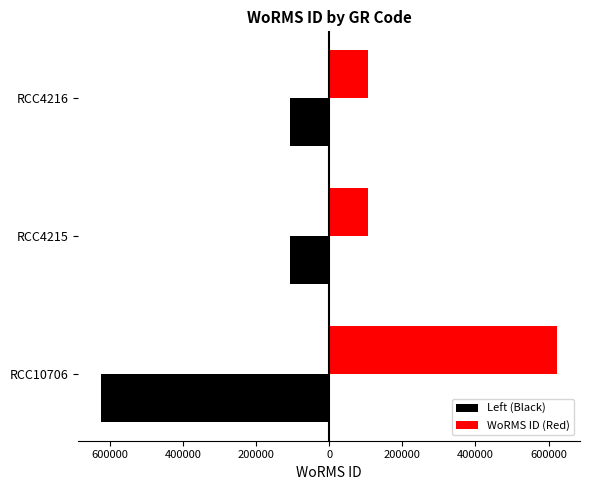

What are all the series names shown in the legend?

Left (Black), WoRMS ID (Red)